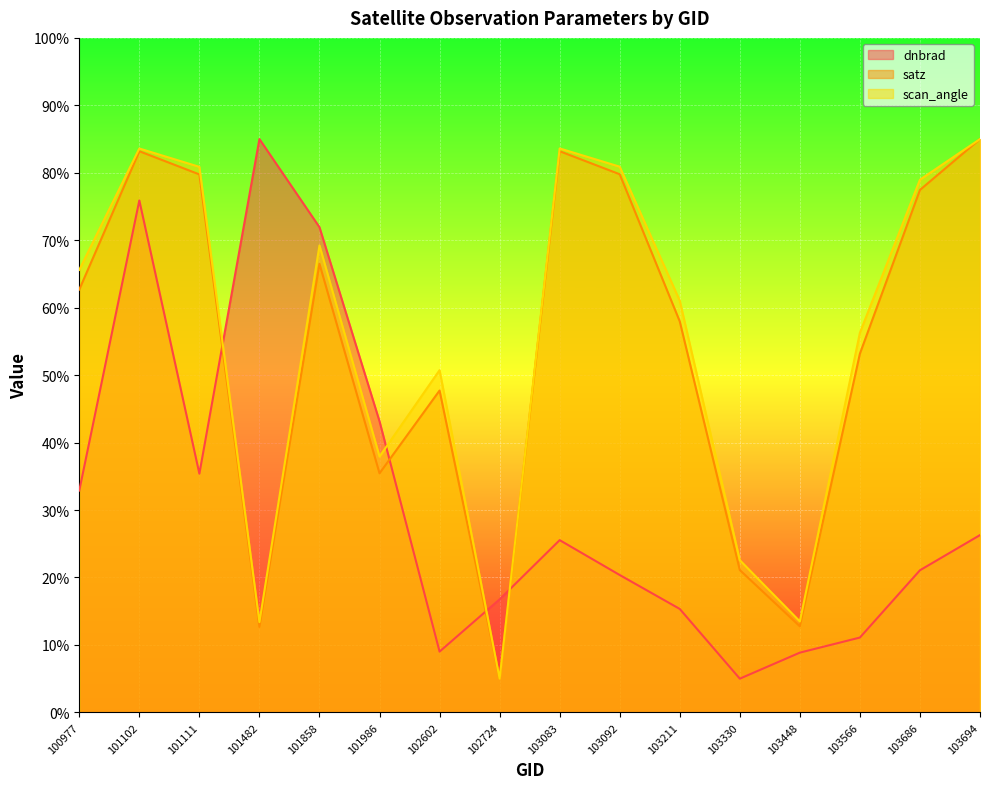

Is it true that dnbrad equals 27.1 at 103092?

False